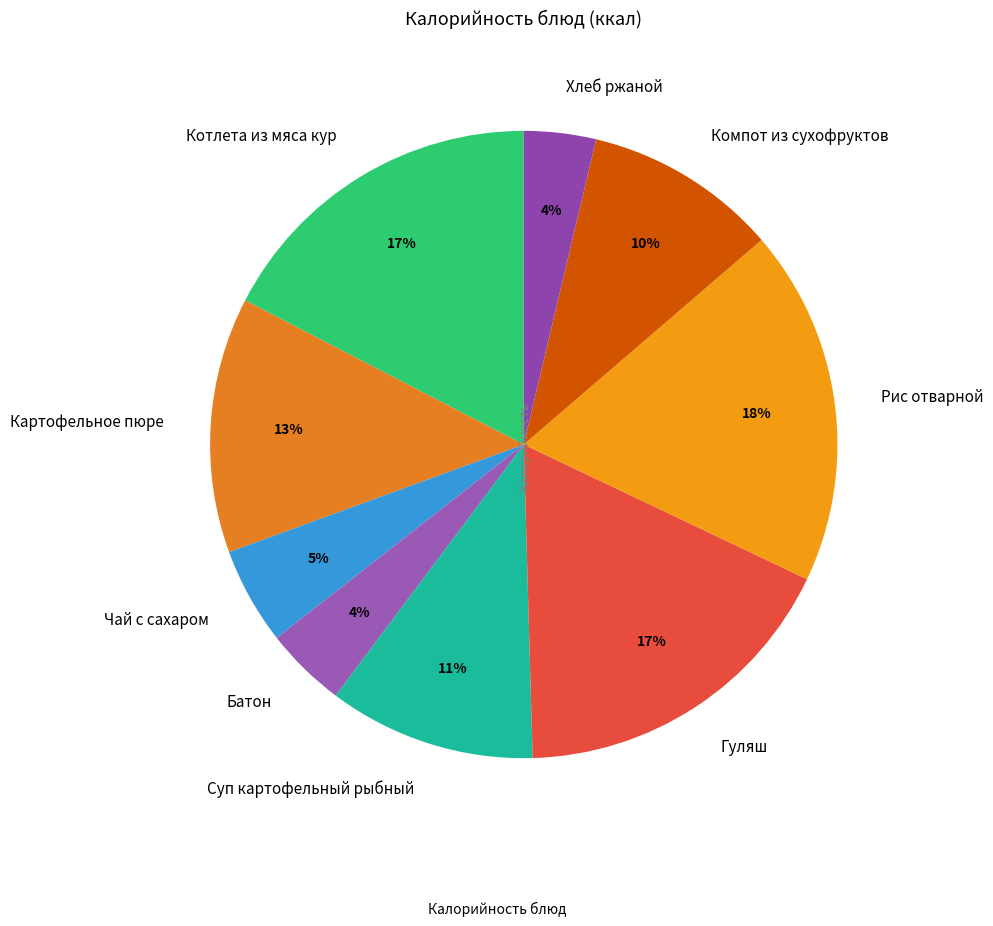

To the nearest percent, what is the difference between the Картофельное пюре and Хлеб ржаной slice percentages?

9%